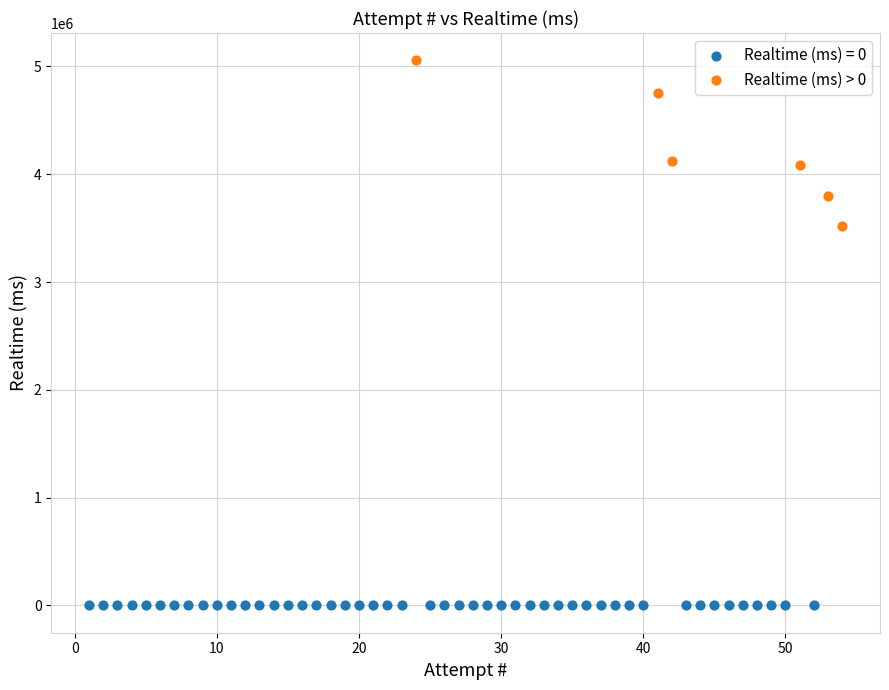

Which series contains the lowest Y value?

Realtime (ms) = 0